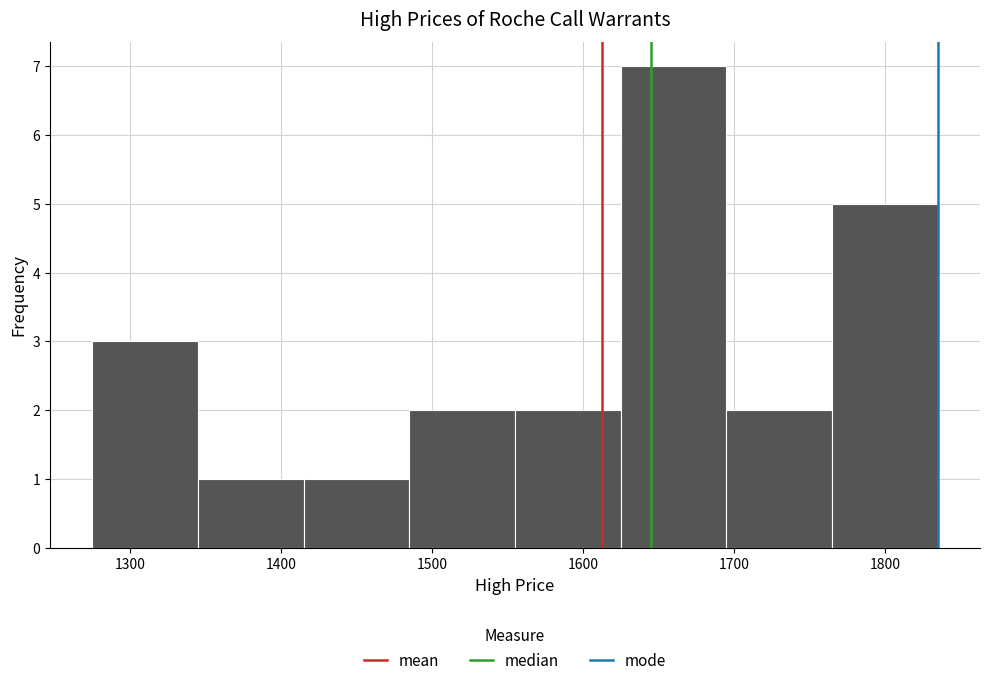

Over which range of the x-axis is the bar tallest?

1625 to 1695